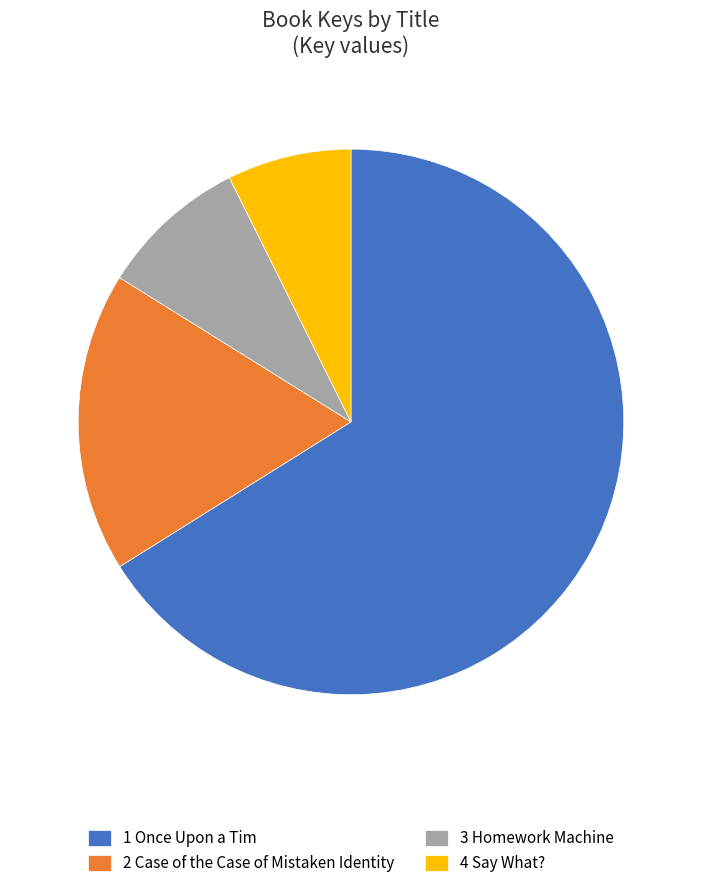

Combined, do 3 Homework Machine and 1 Once Upon a Tim account for over 50%?

Yes